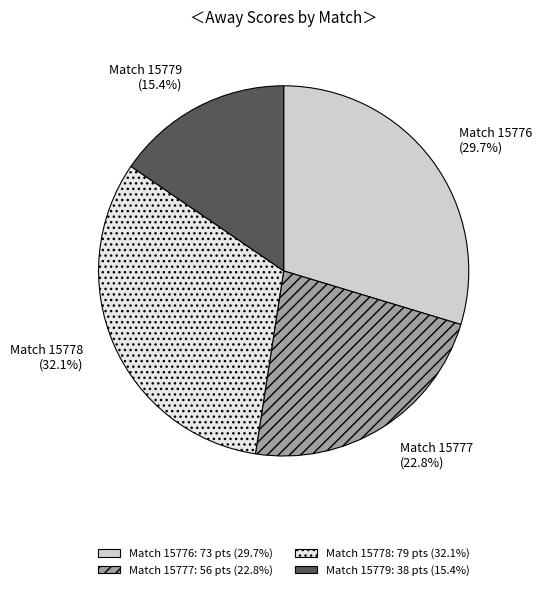

Rank the categories by value from highest to lowest.

Match 15778, Match 15776, Match 15777, Match 15779